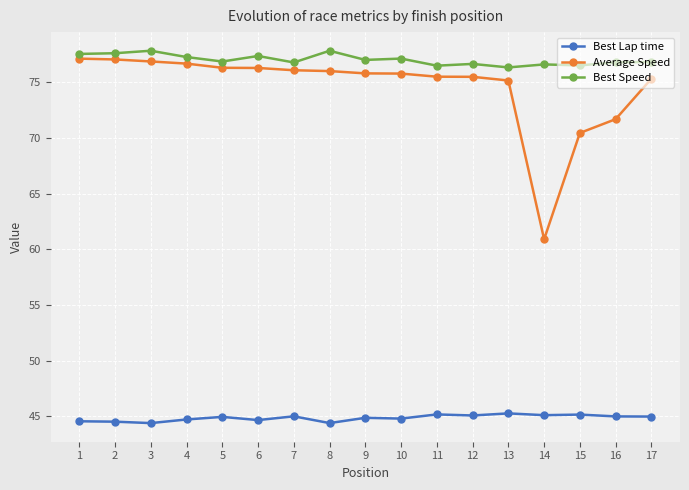

True or false: Average Speed and Best Lap time cross at least once.

False